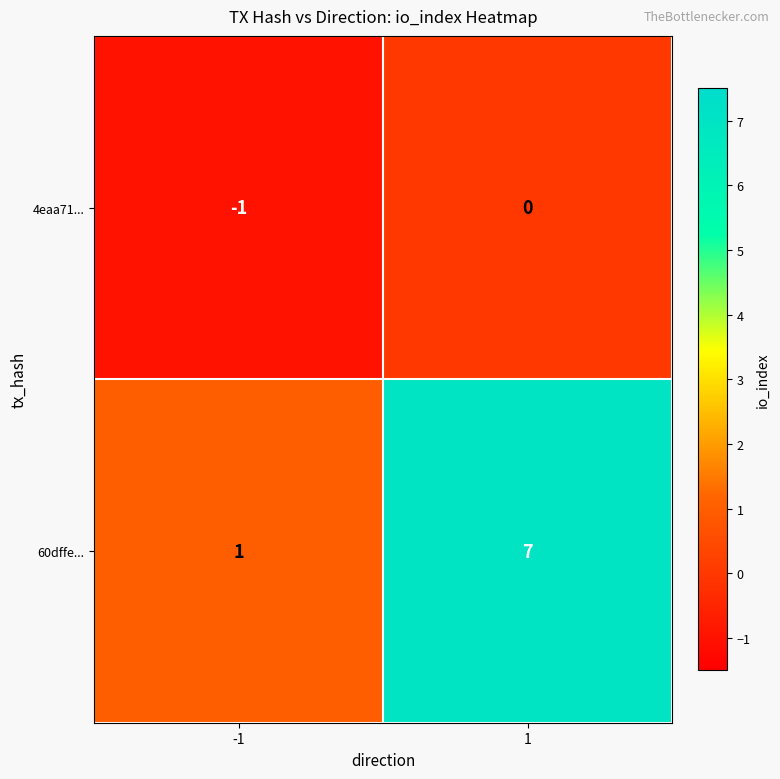

At which category is the sum across all series the highest?

1